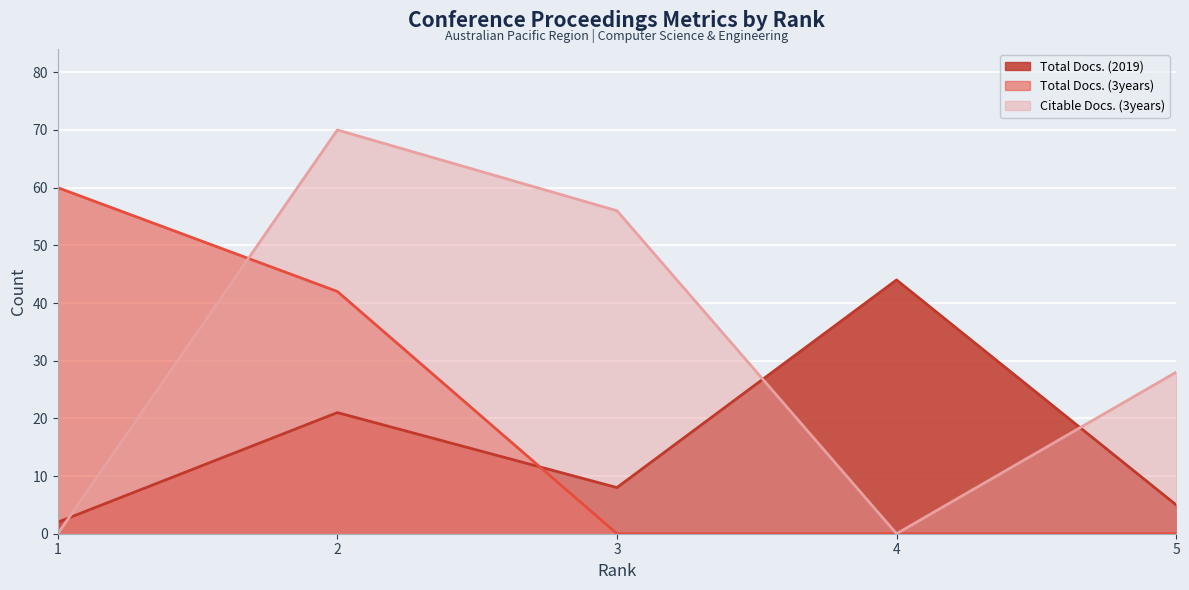

How many interior local valleys does the Citable Docs. (3years) series have?

1